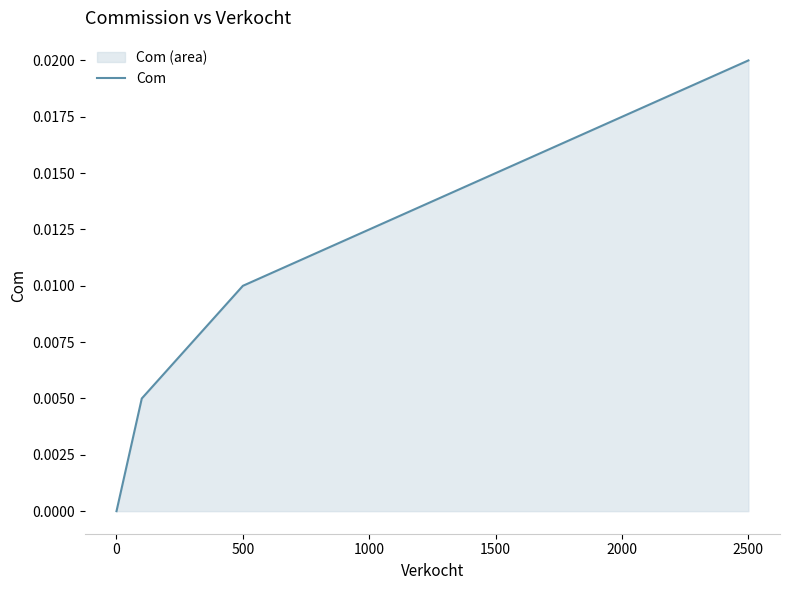

Which category has the highest value across all series?

2500